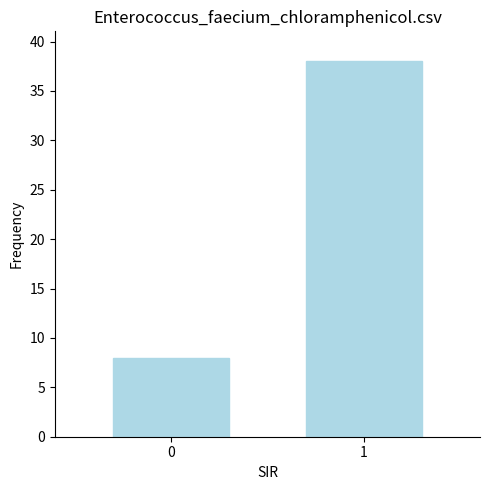

What is the minimum value shown in the chart?

8